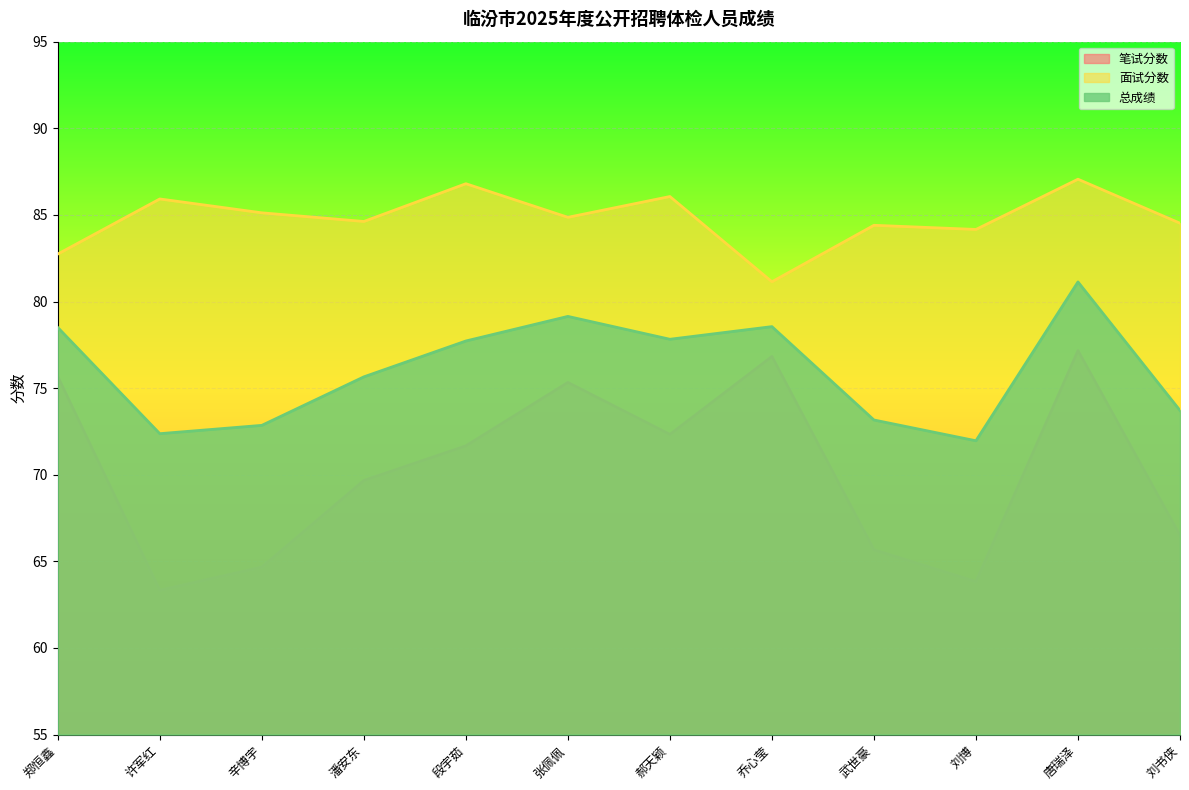

What is the total value across all series at 辛博宇?

222.6